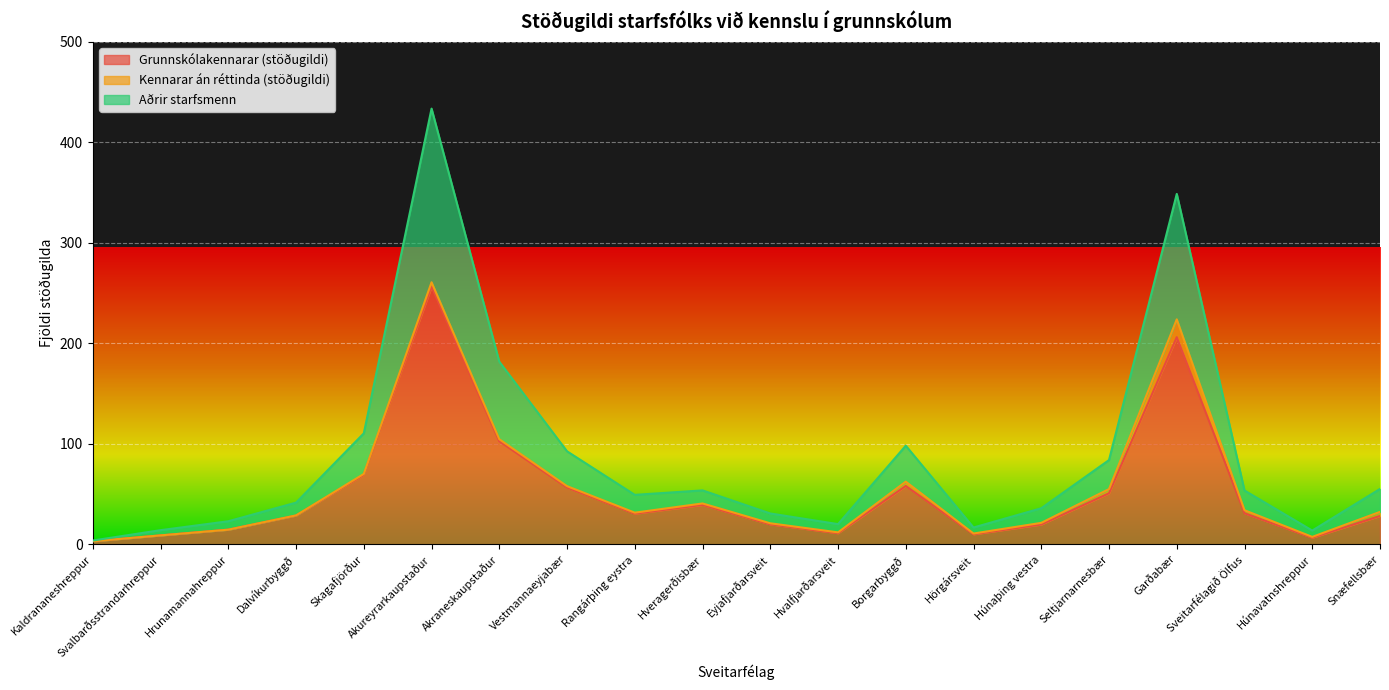

What is the value of the Grunnskólakennarar (stöðugildi) point at the 3rd from the left?

14.5